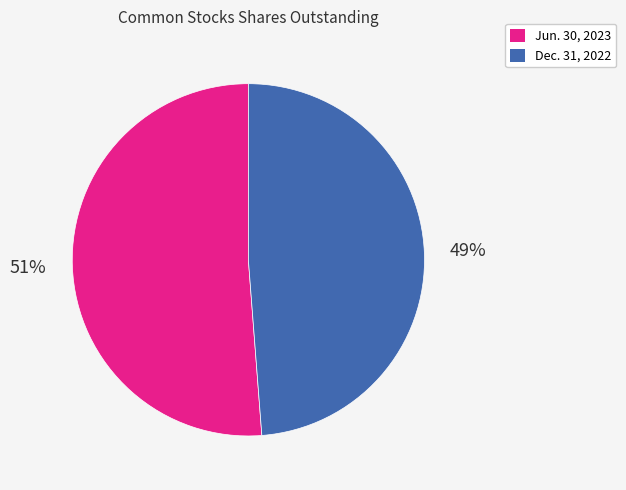

Between Dec. 31, 2022 and Jun. 30, 2023, which is larger?

Jun. 30, 2023